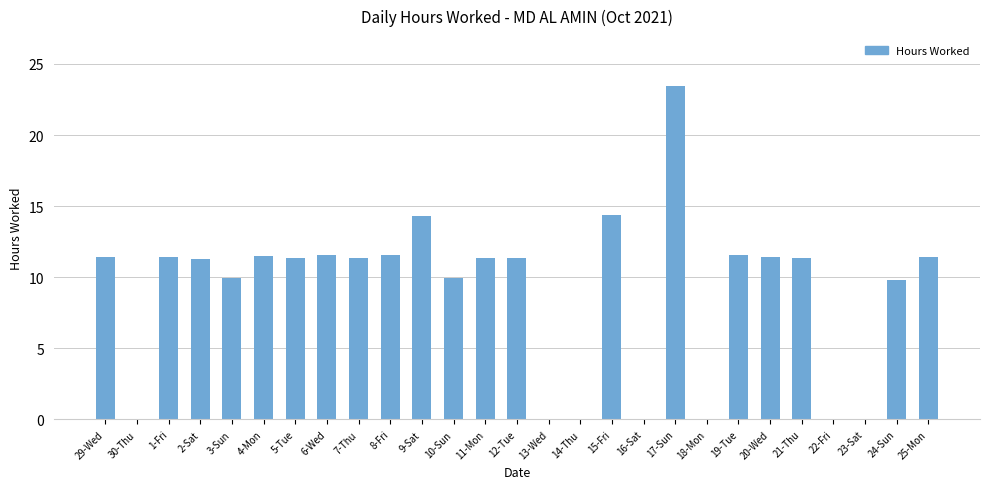

What is the greatest value displayed?

23.4